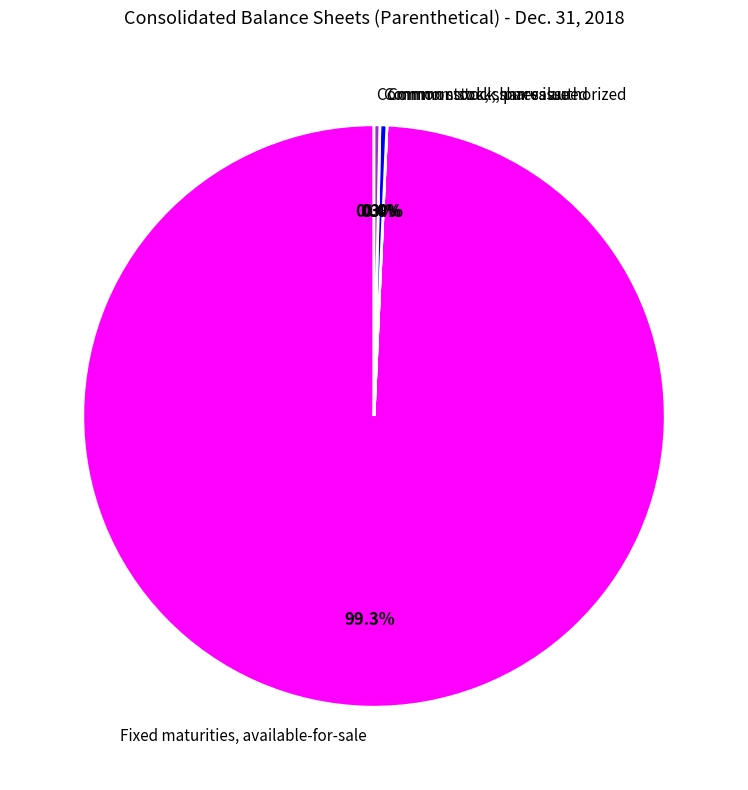

True or false: Common stock, shares issued accounts for 9% of the total.

False